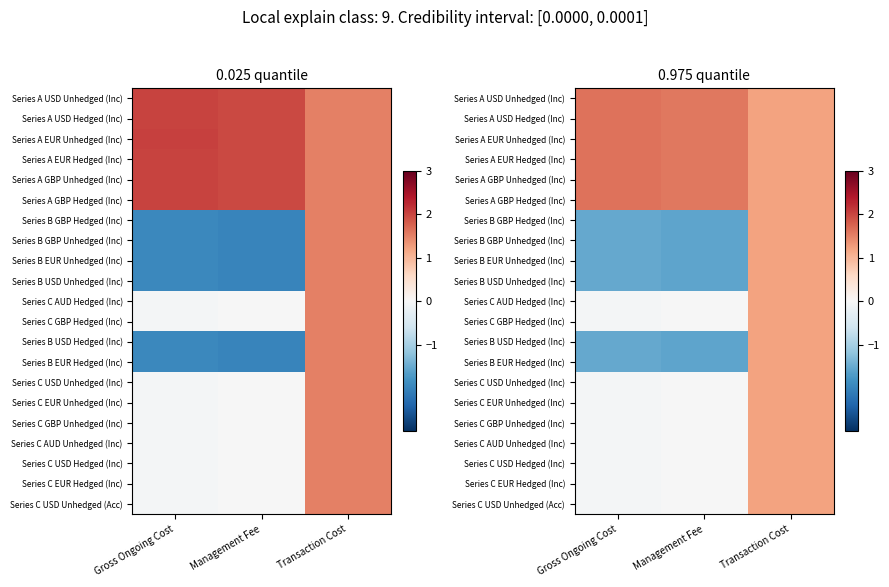

Rank the categories by Series C AUD Unhedged (Inc) value from lowest to highest.

Gross Ongoing Cost, Management Fee, Transaction Cost